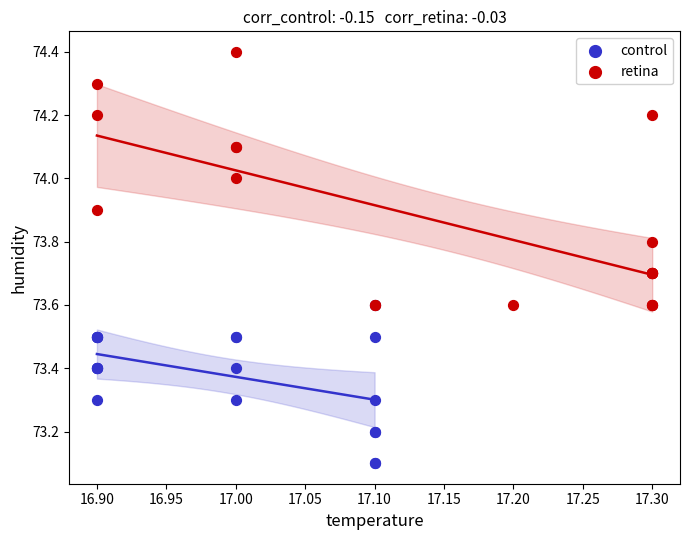

Which series has the largest Y range (max minus min)?

retina